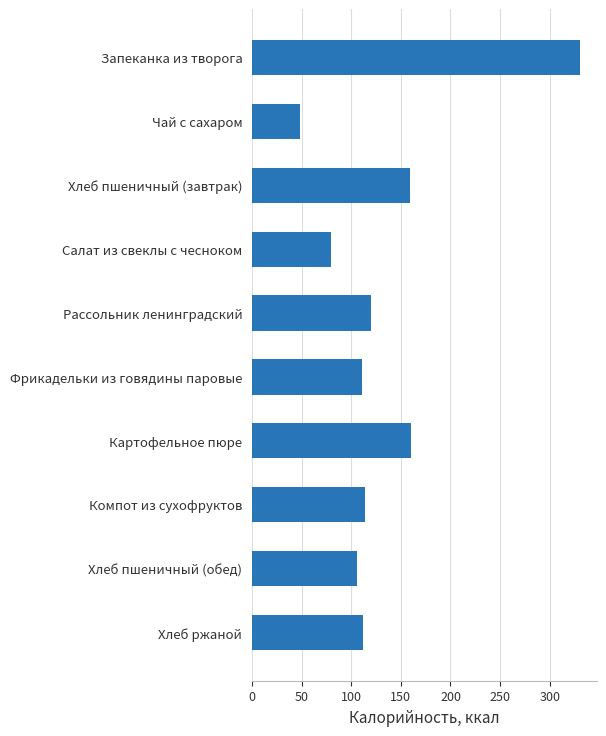

How many distinct data groups are displayed?

1